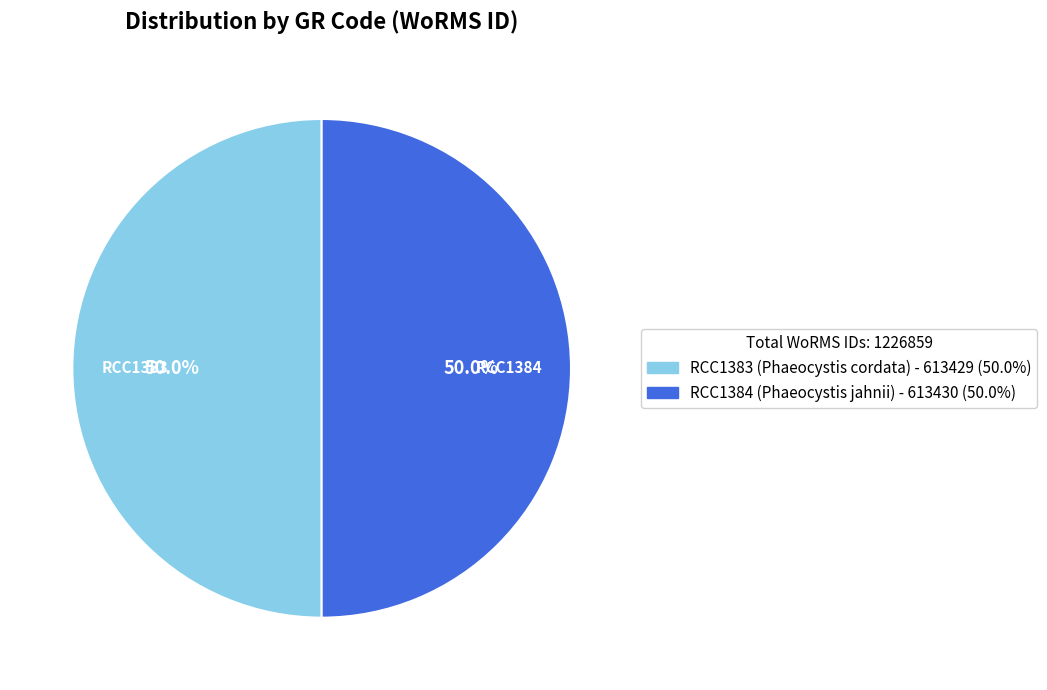

Count the number of slices in the pie.

2